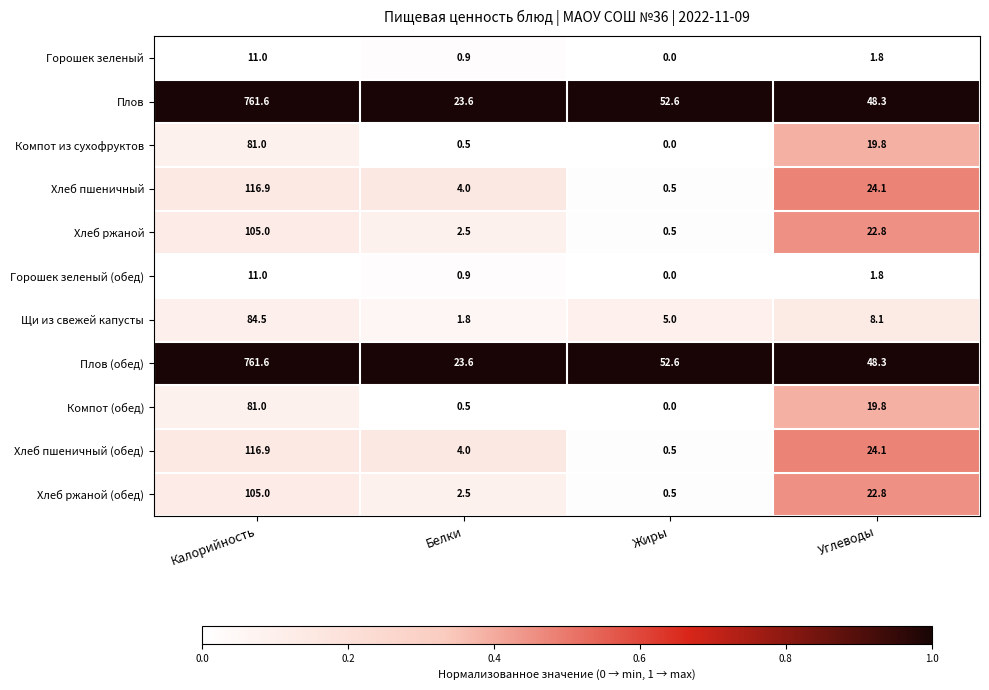

True or false: Горошек зеленый has a value of 1.8 at Углеводы.

True